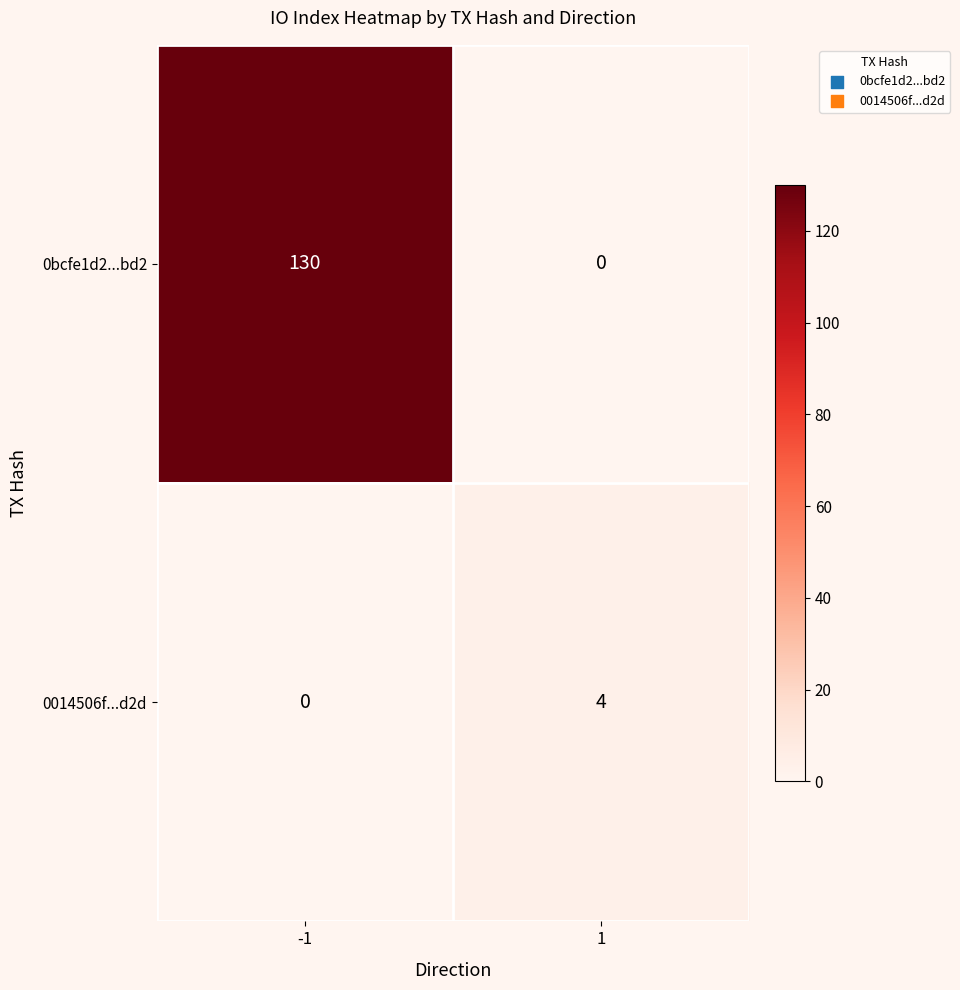

How many distinct data groups are displayed?

2